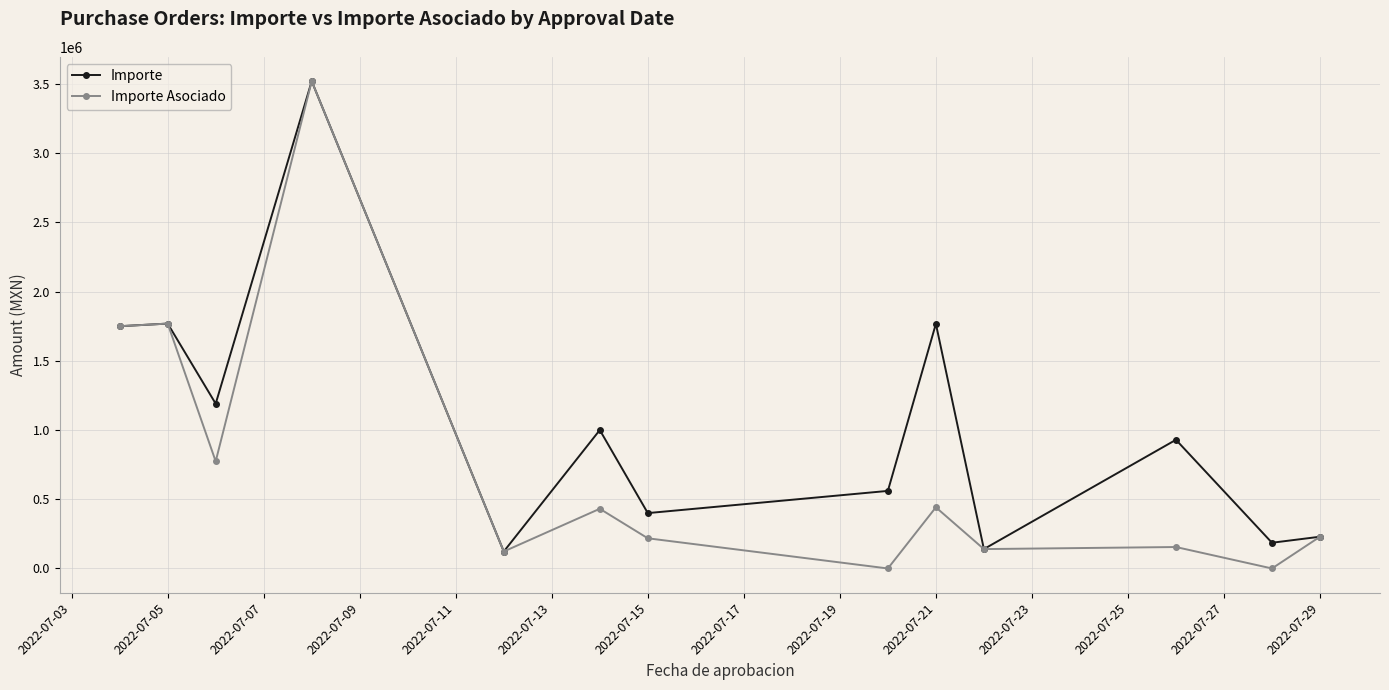

What is the lowest value of the Importe series?

122500.0